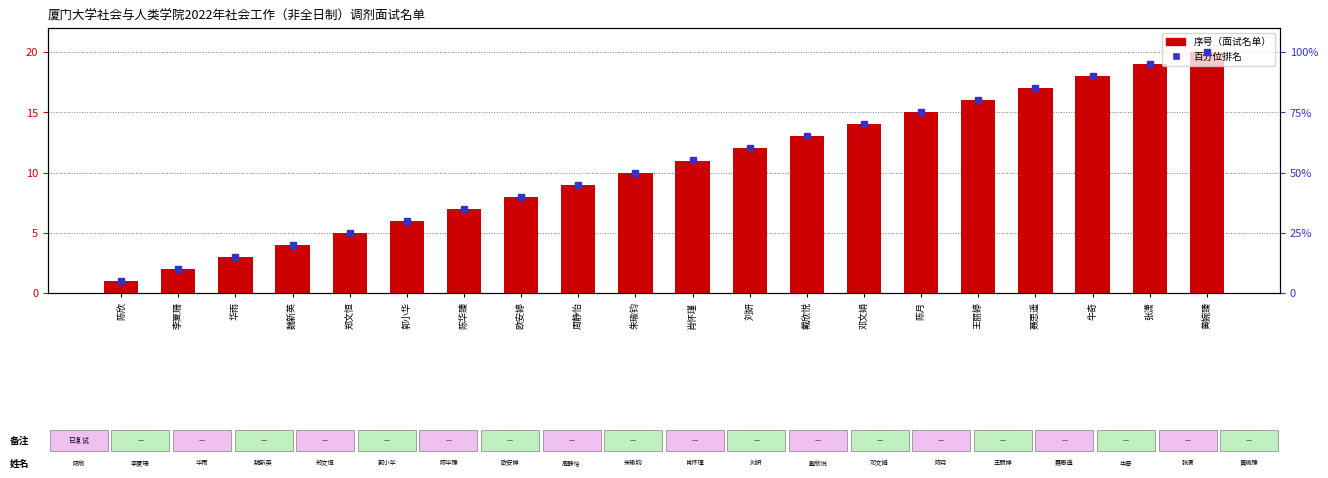

The 百分位排名 series shows 133.8 at 张潇. True or false?

False